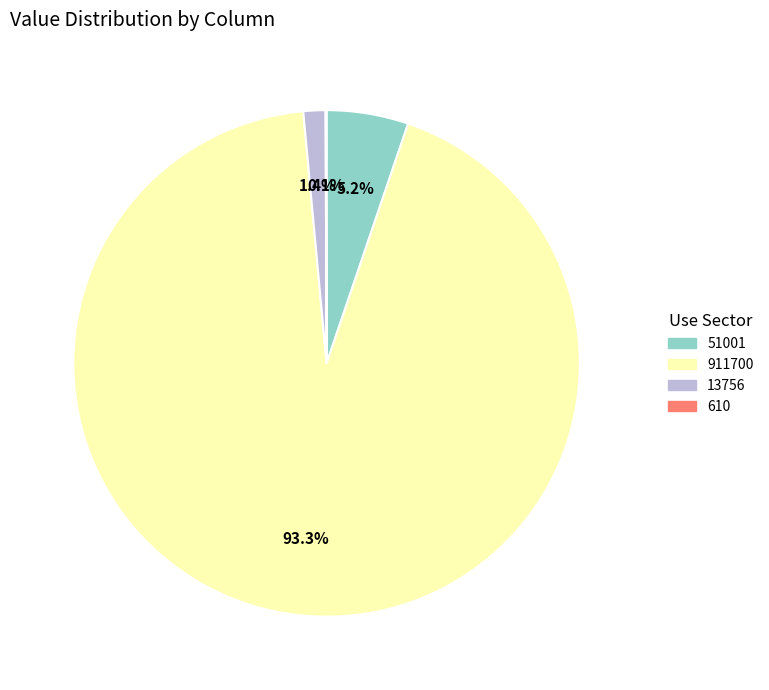

Is there a majority slice in this chart?

Yes